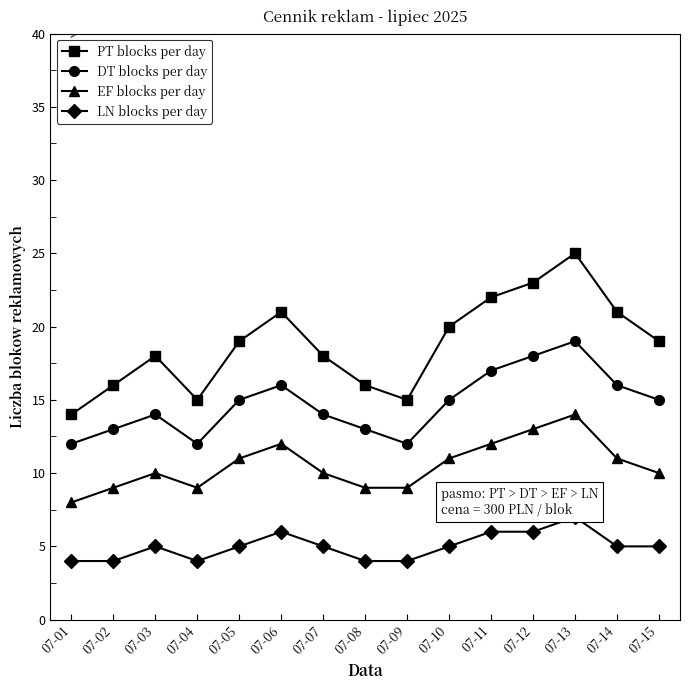

True or false: EF blocks per day has a value of 9 at 07-02.

True